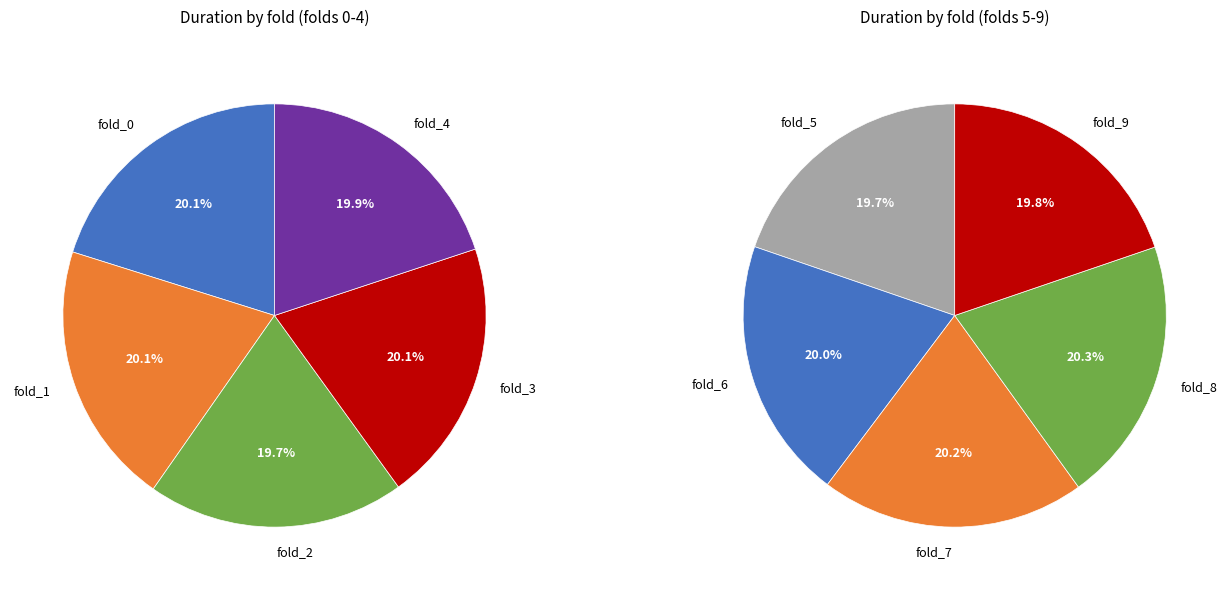

Approximately how many times larger is the value at fold_2 compared to fold_7?

1.0